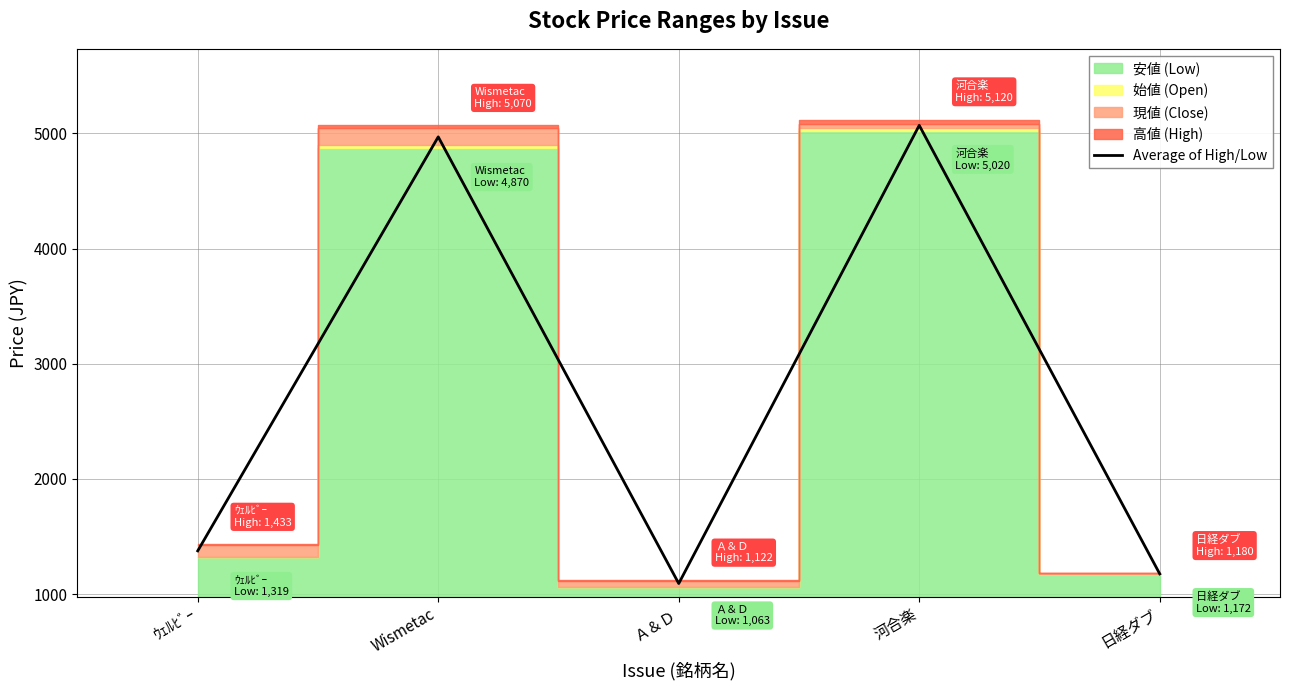

What is the value of the 4th point from the left?

5070.0